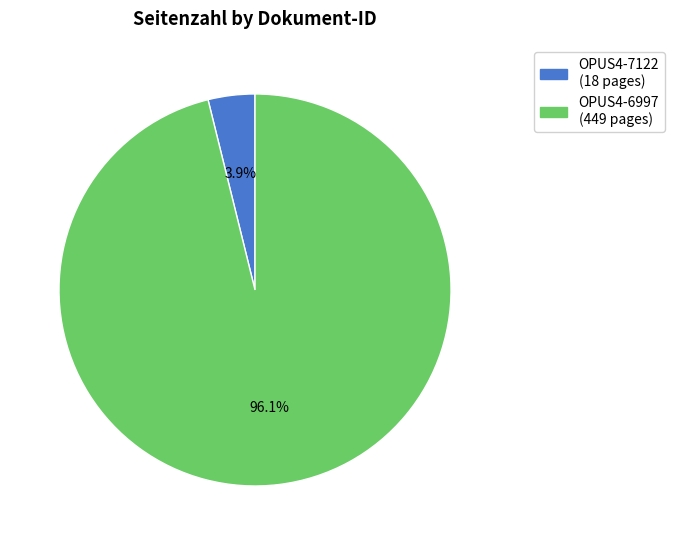

To the nearest percent, what is the difference between the largest and smallest slice percentages?

92%